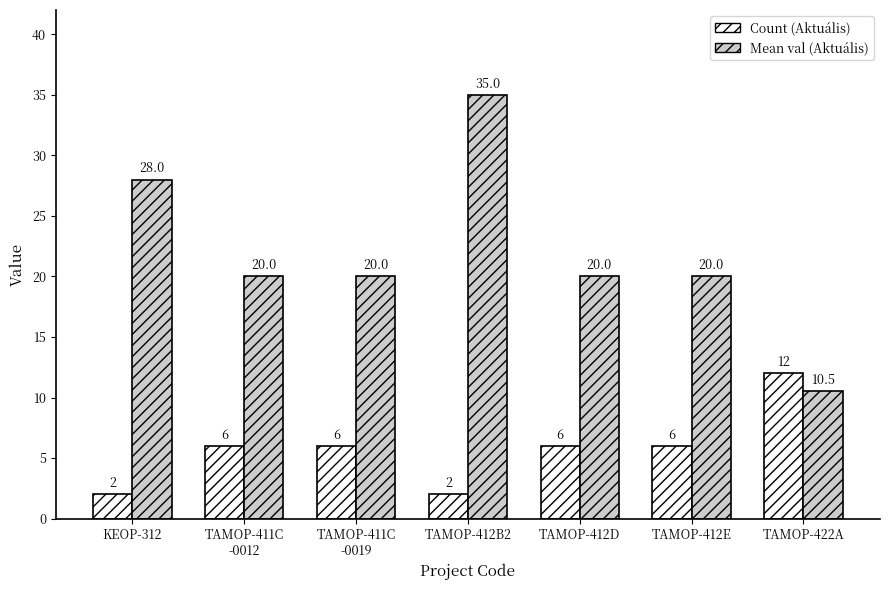

What is the difference between the highest and lowest values at KEOP-312?

26.0